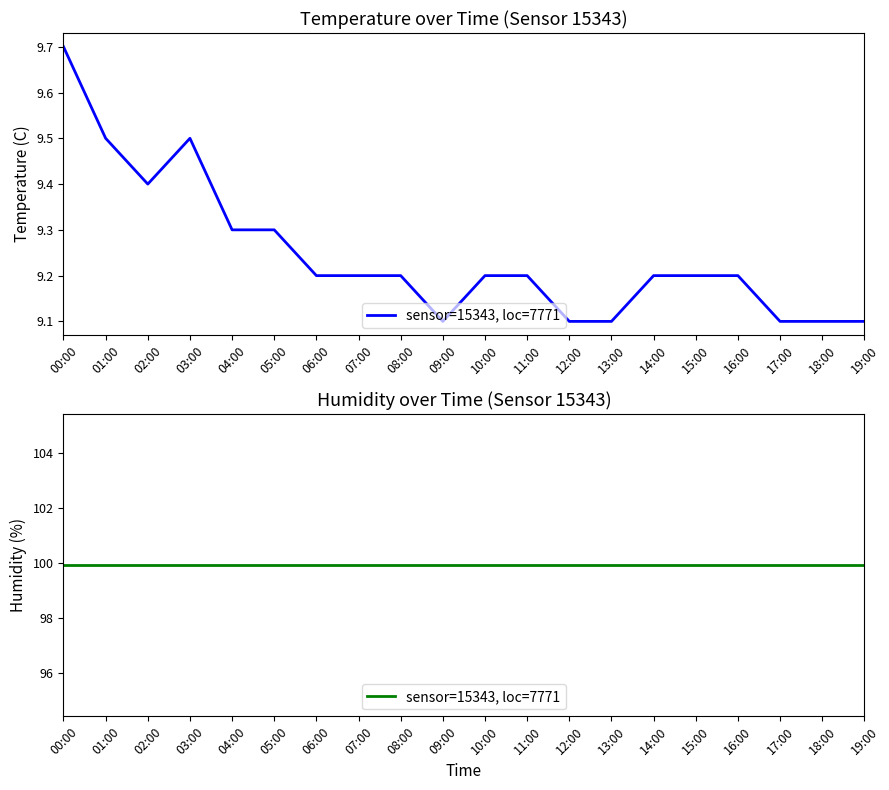

Where is the data nearest to the value 9?

09:00